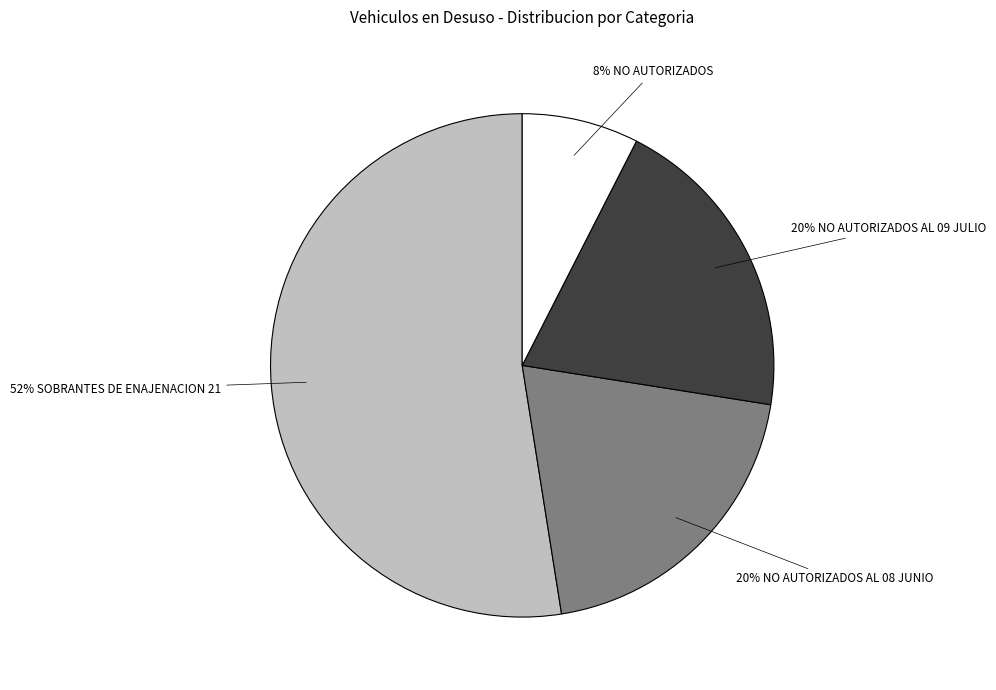

To the nearest percent, what is the average slice percentage?

25%